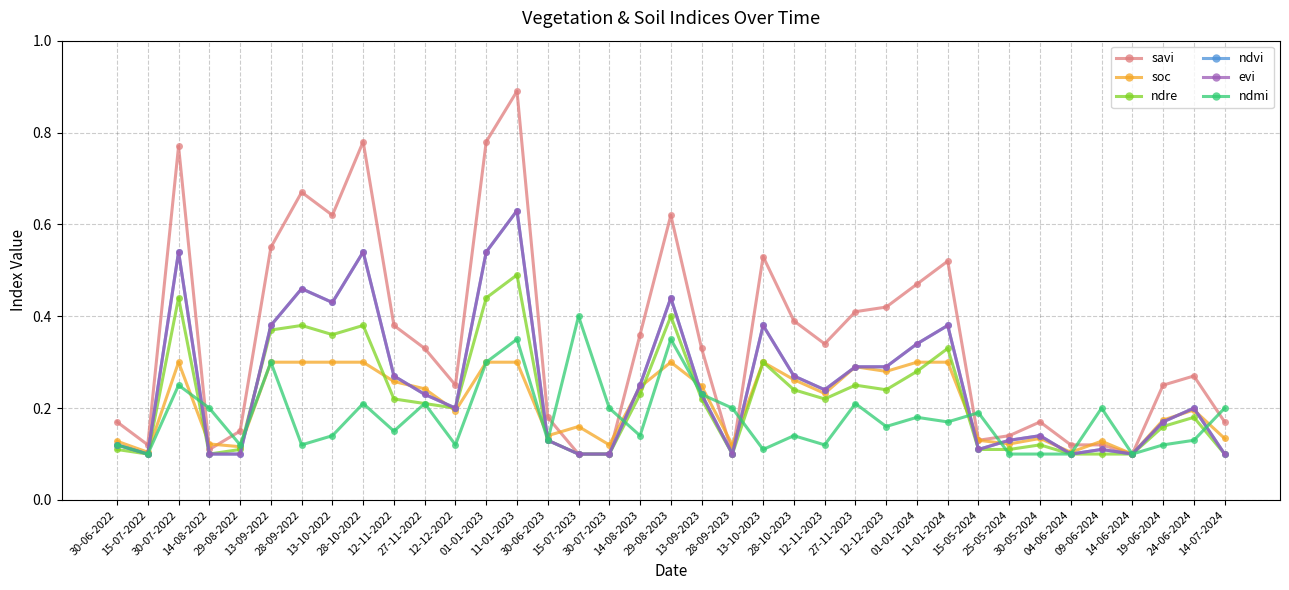

Is this an area chart (filled region under the line)?

No